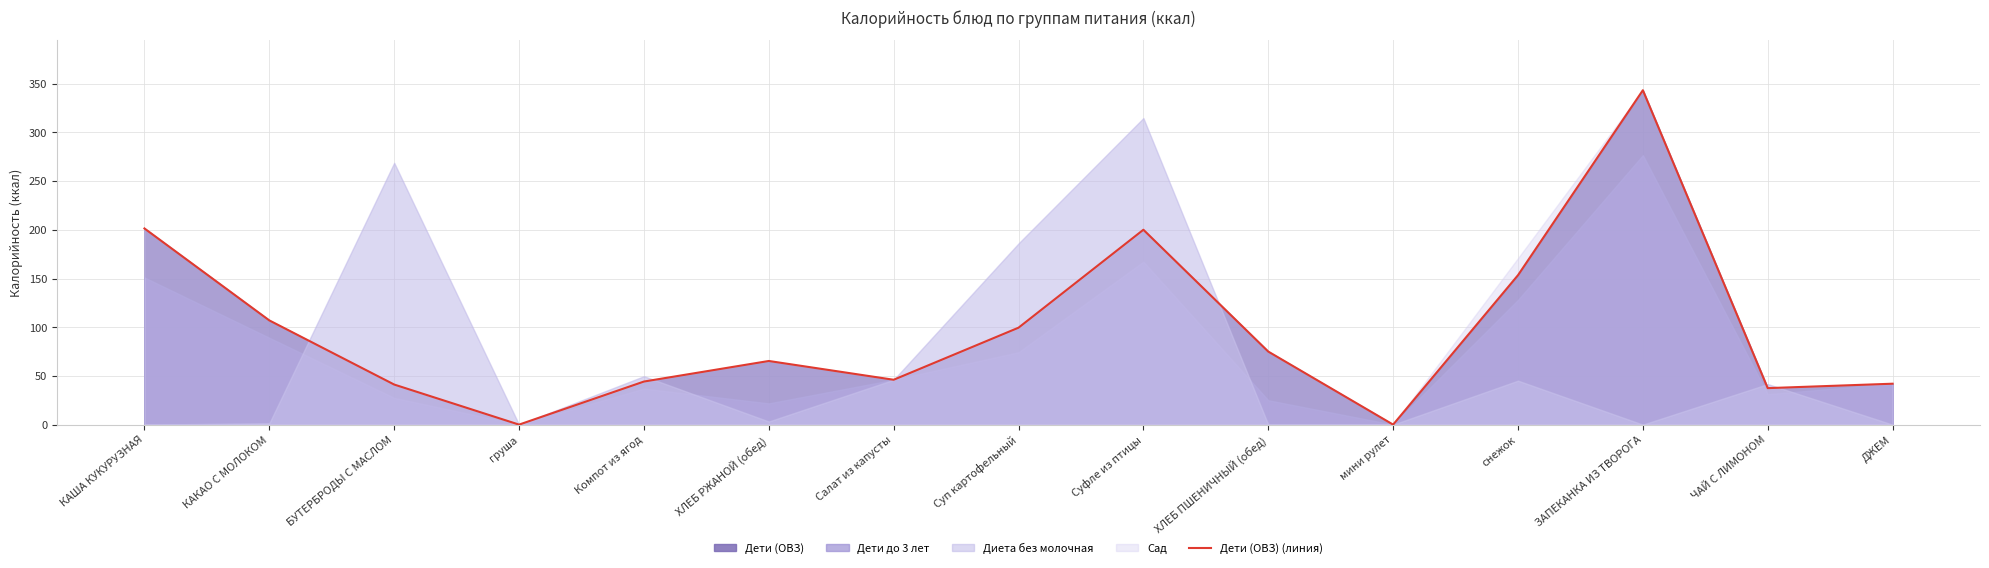

What is the difference between the values at ЧАЙ С ЛИМОНОМ and мини рулет?

37.5